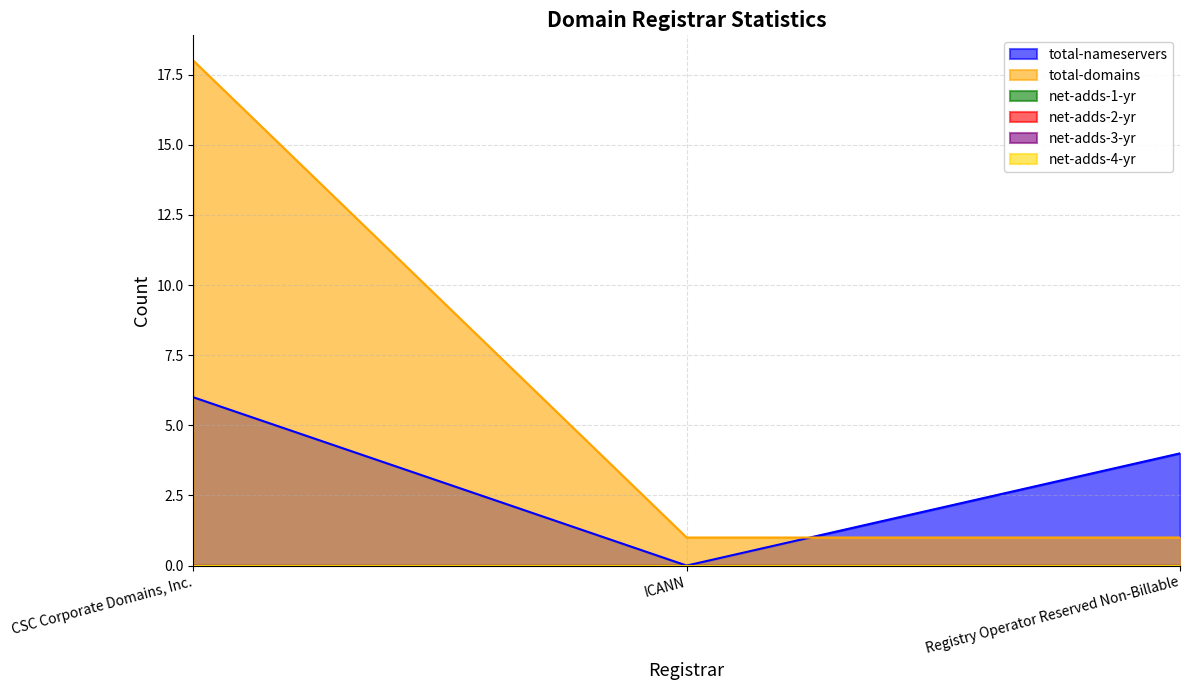

How many data points in total-nameservers are less than 4?

1